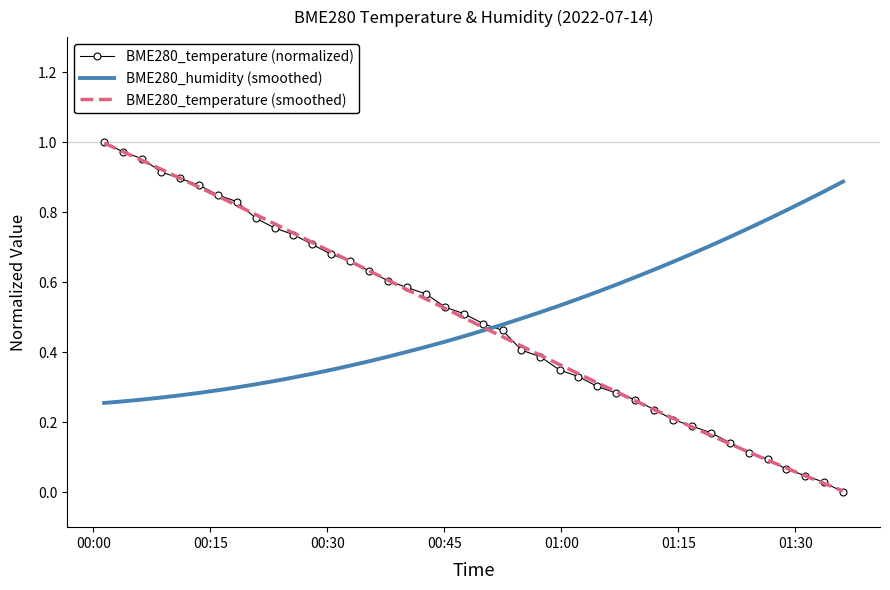

After their last crossing, which series has the higher values: BME280_temperature (normalized) or BME280_humidity (smoothed)?

BME280_humidity (smoothed)